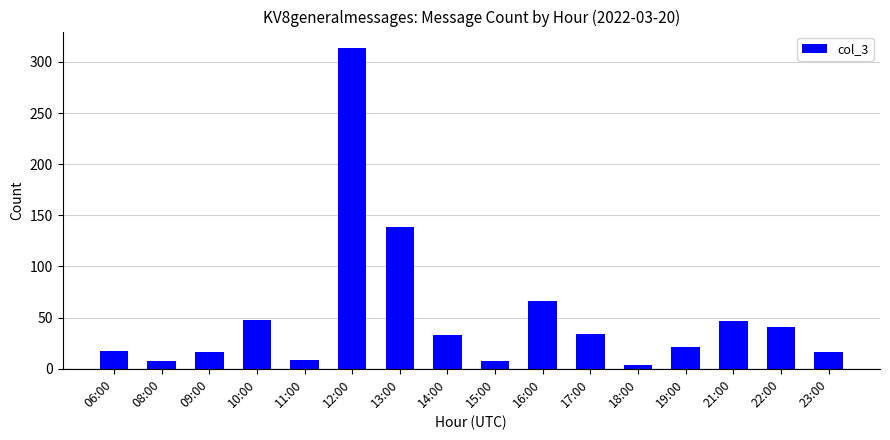

What is the approximate value at 10:00, to the nearest 5?

50